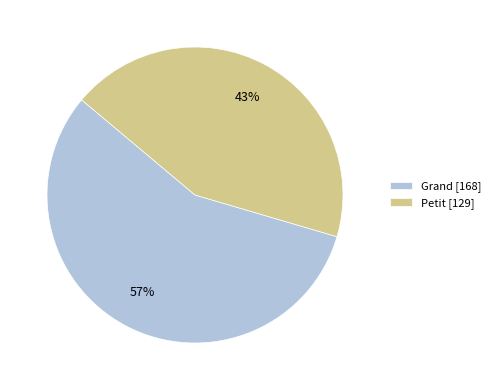

The Grand slice represents 47% of the pie. True or false?

False